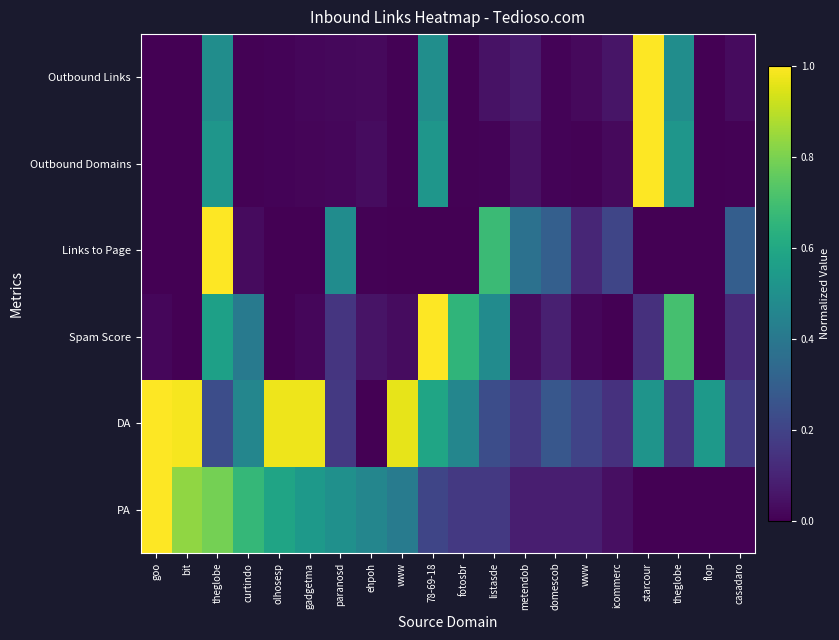

What is the difference between the highest and lowest values at casadaro?

0.3